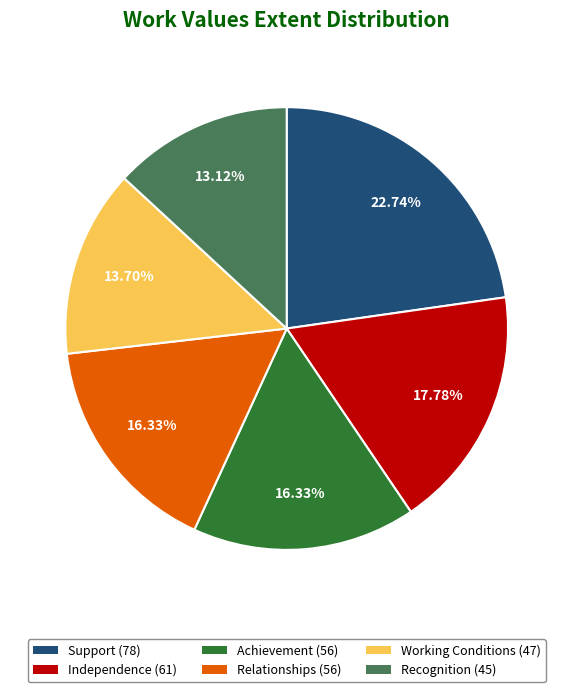

Approximately how many times larger is the value at Recognition (45) compared to Achievement (56)?

0.8